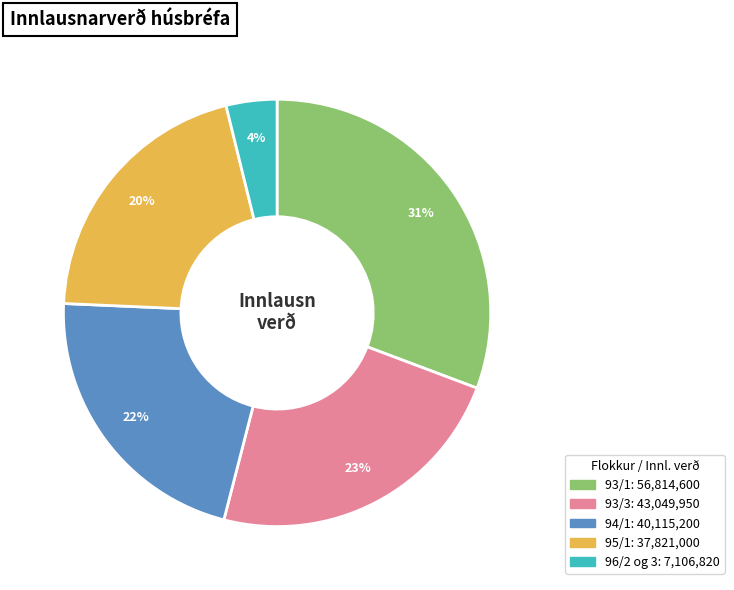

To the nearest percent, what is the combined percentage of 96/2 og 3 and 93/1?

35%